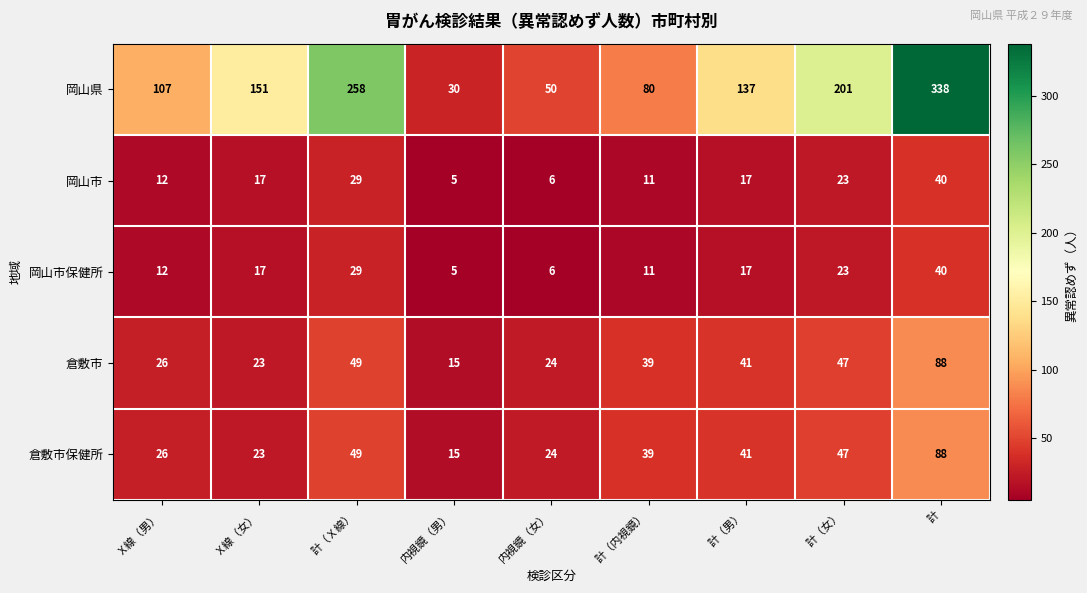

What is the total value across all series at 内視鏡（女）?

110